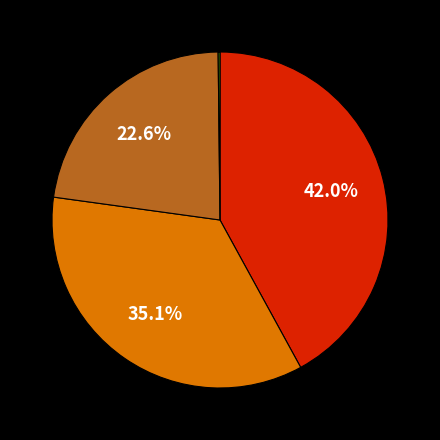

Is there a majority slice in this chart?

No